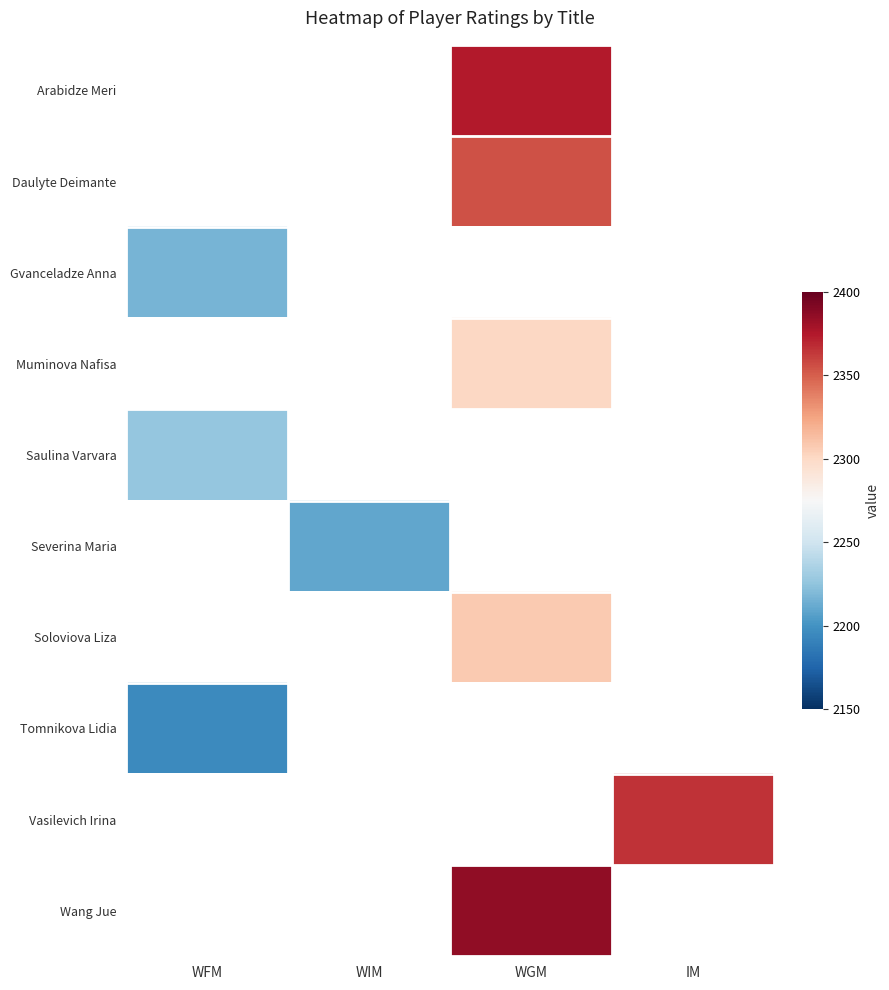

How many values in Vasilevich Irina are above zero?

1